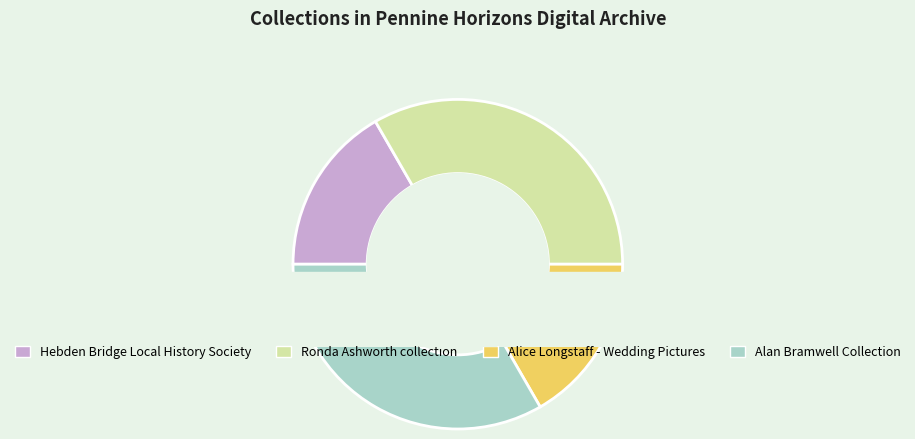

To the nearest percent, what is the combined percentage of Alice Longstaff - Wedding Pictures and Alan Bramwell Collection (2)?

38%